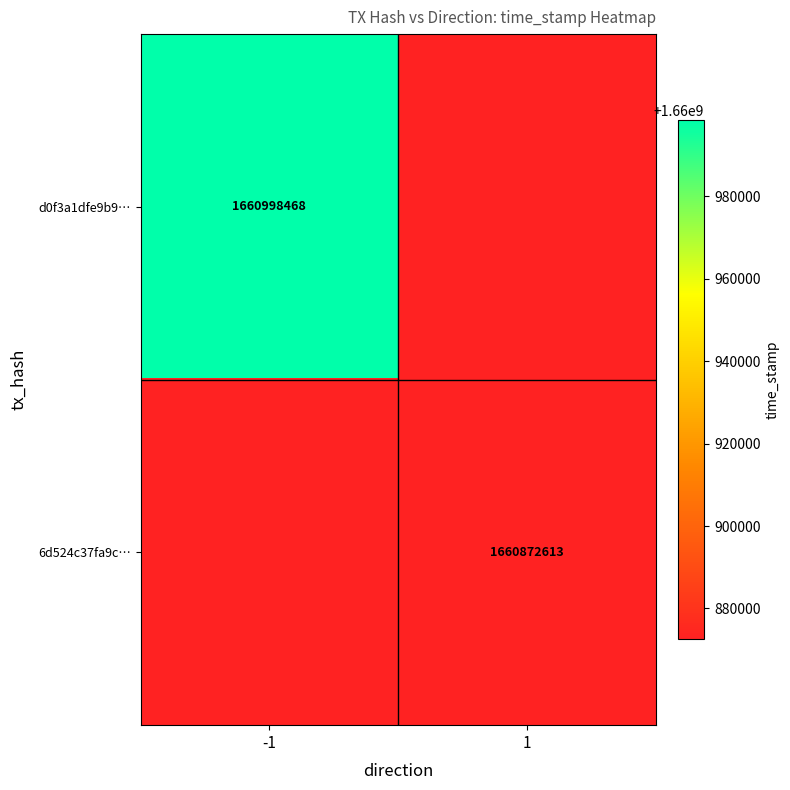

Is the value of d0f3a1dfe9b9… at -1 greater than the value of 6d524c37fa9c… at 1?

Yes